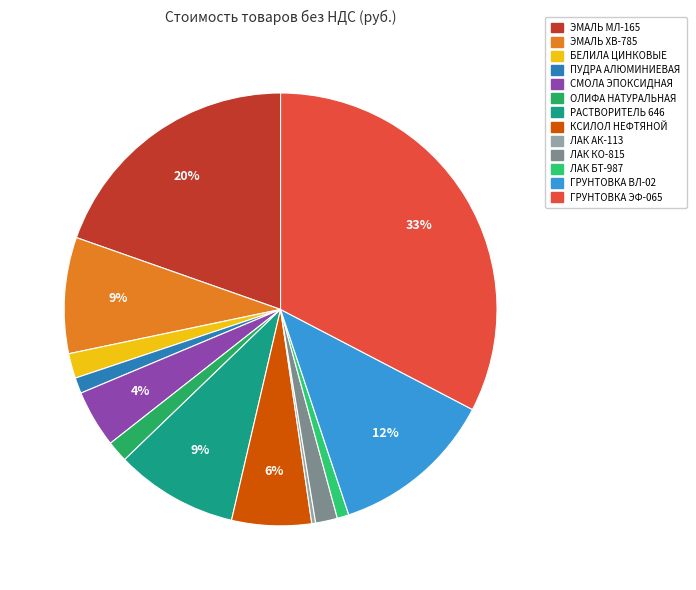

Is ЛАК АК-113 the majority of the pie?

No